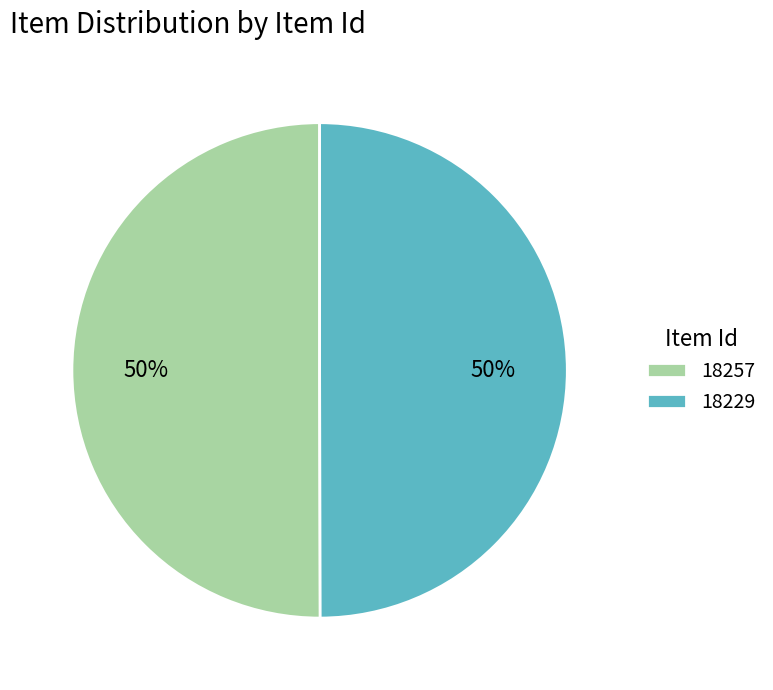

To the nearest percent, what is the average slice percentage?

50%